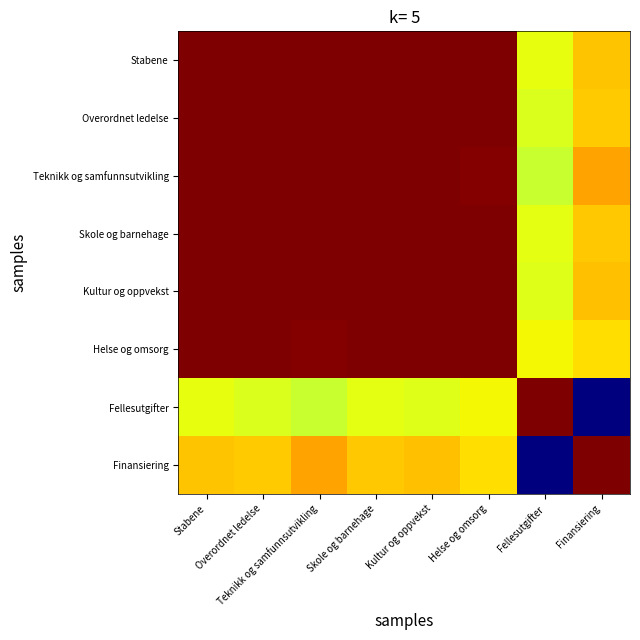

Which series has the largest total across all categories?

Stabene